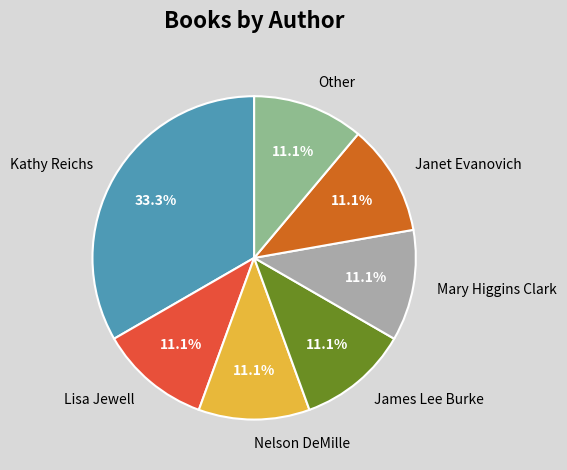

Does any single category account for the majority?

No